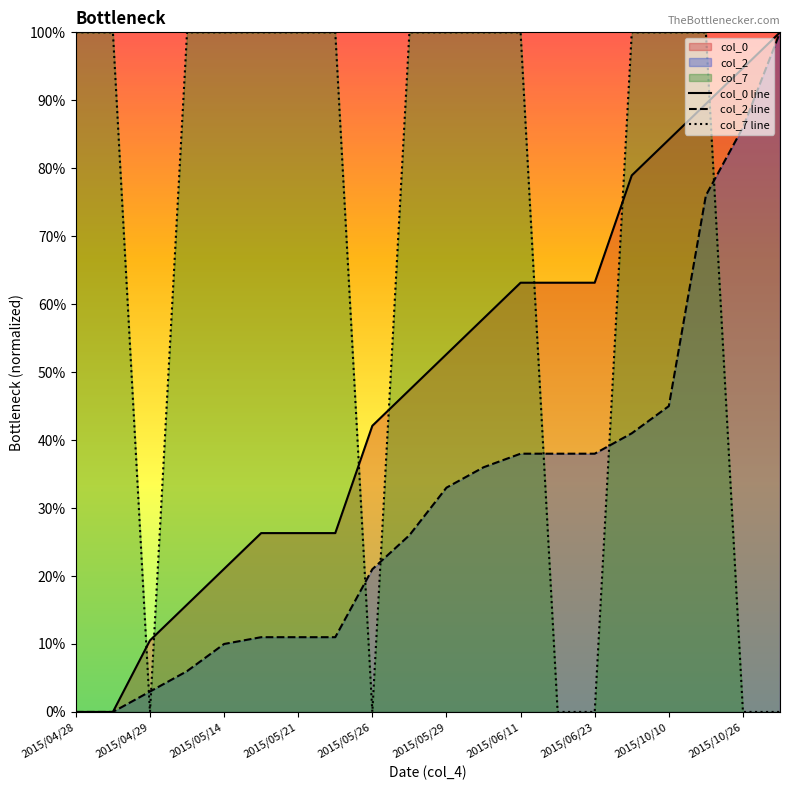

Does the chart have visible grid lines?

No